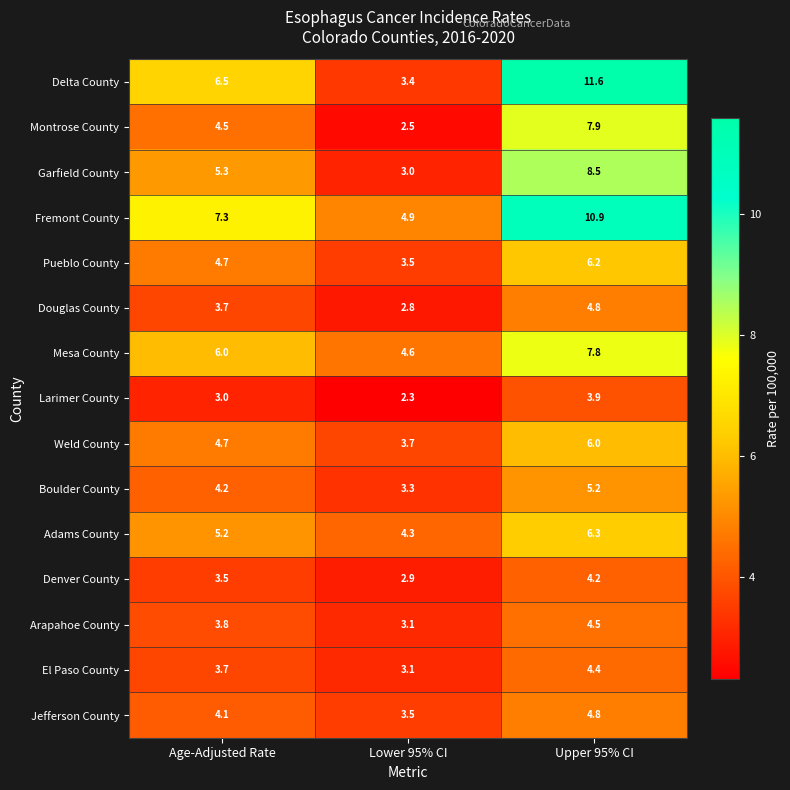

What is the sum of the El Paso County values at Upper 95% CI and Age-Adjusted Rate?

8.1